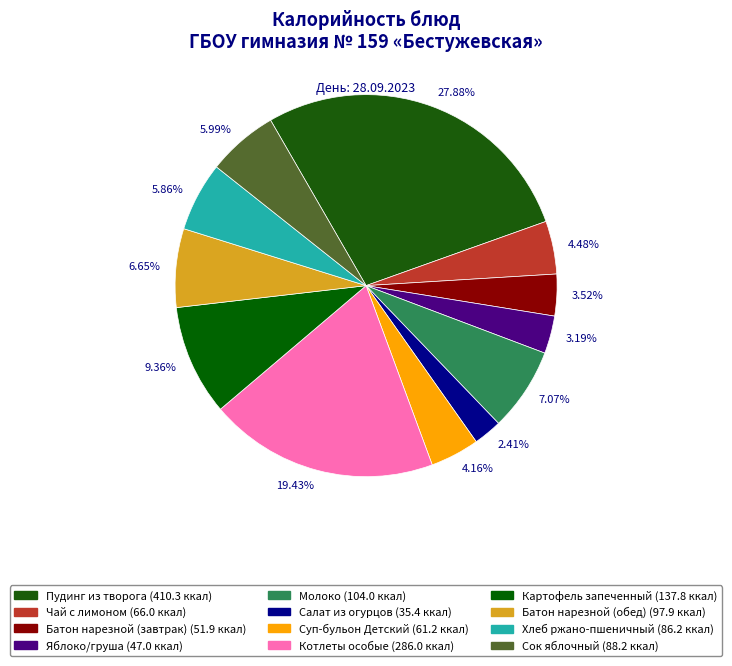

Approximately how many times larger is the value at 27.88% compared to 6.65%?

4.2